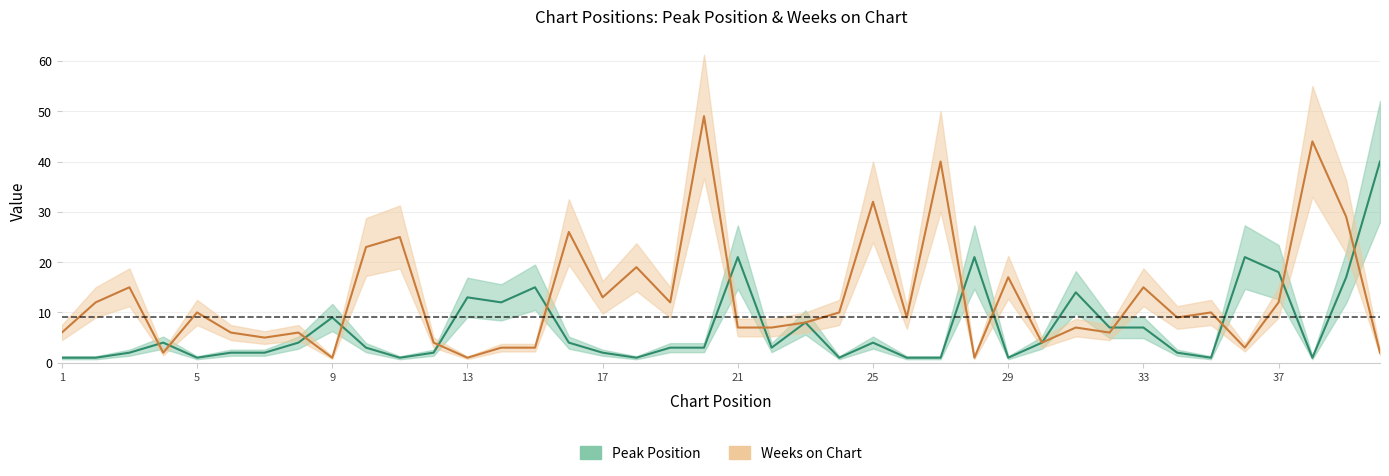

Which series has the largest total across all categories?

weeks_on_chart